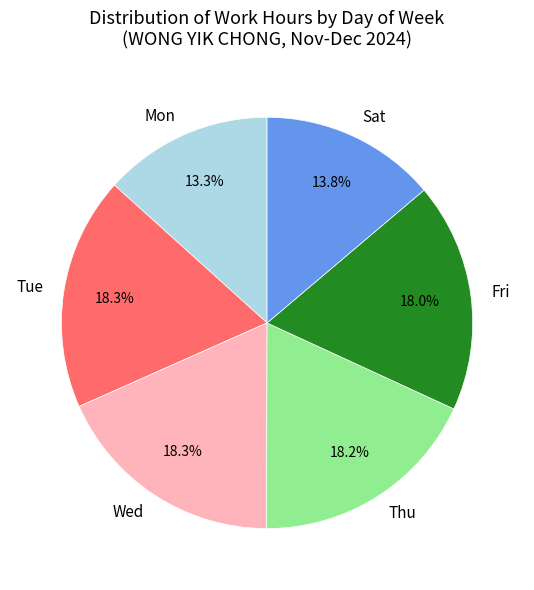

Does Fri account for over 50% of the chart?

No